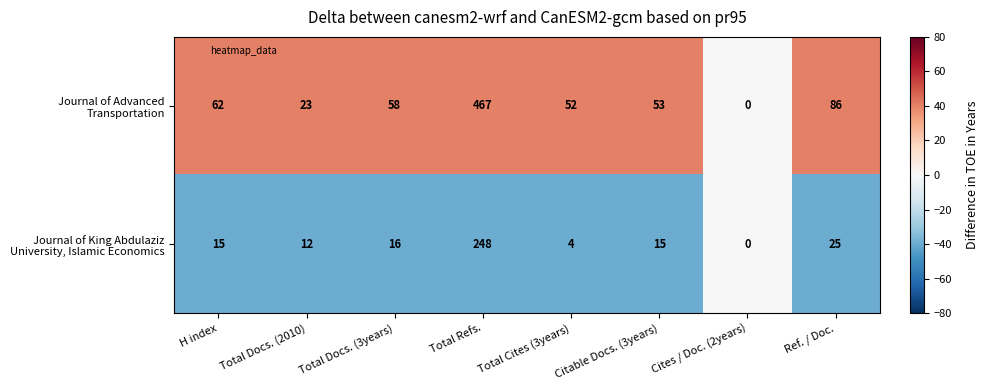

What is the total value across all series at Total Docs. (3years)?

74